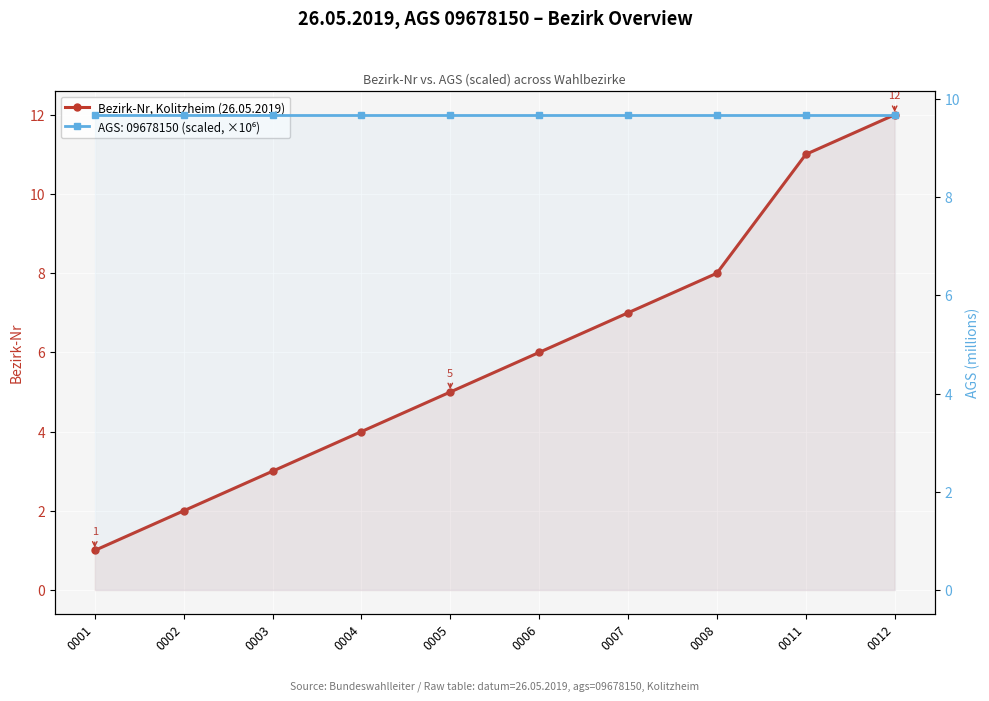

Which has a higher value, 0003 or 0011?

0011